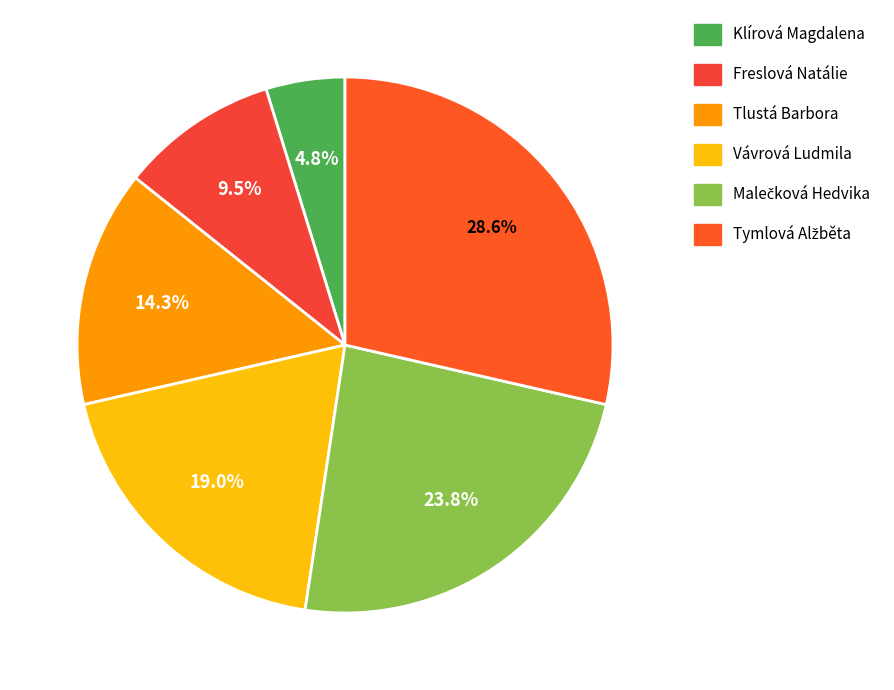

To the nearest percent, what is the average slice percentage?

17%